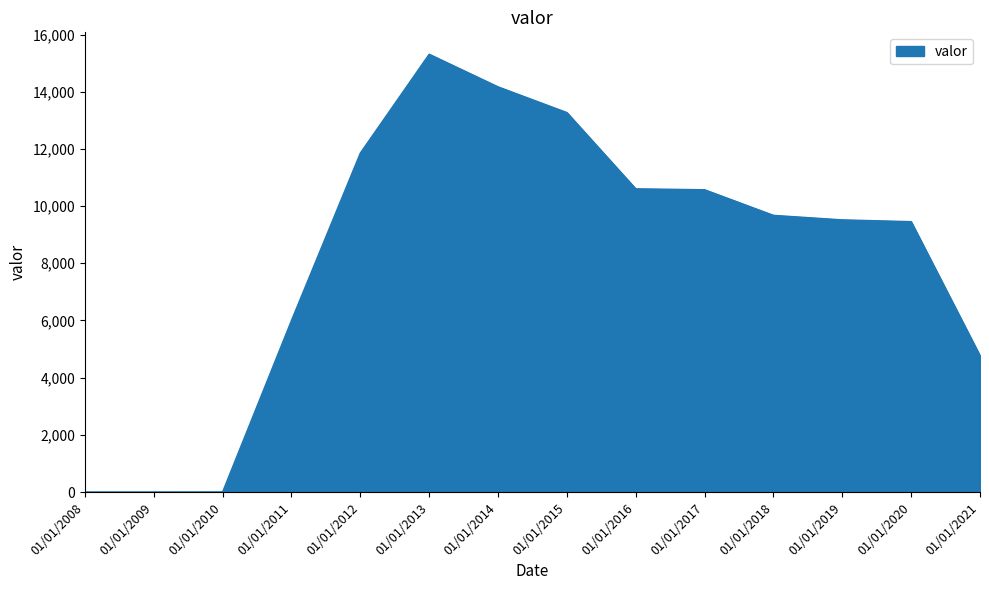

What is the change in value from 01/01/2012 to 01/01/2013?

+3457